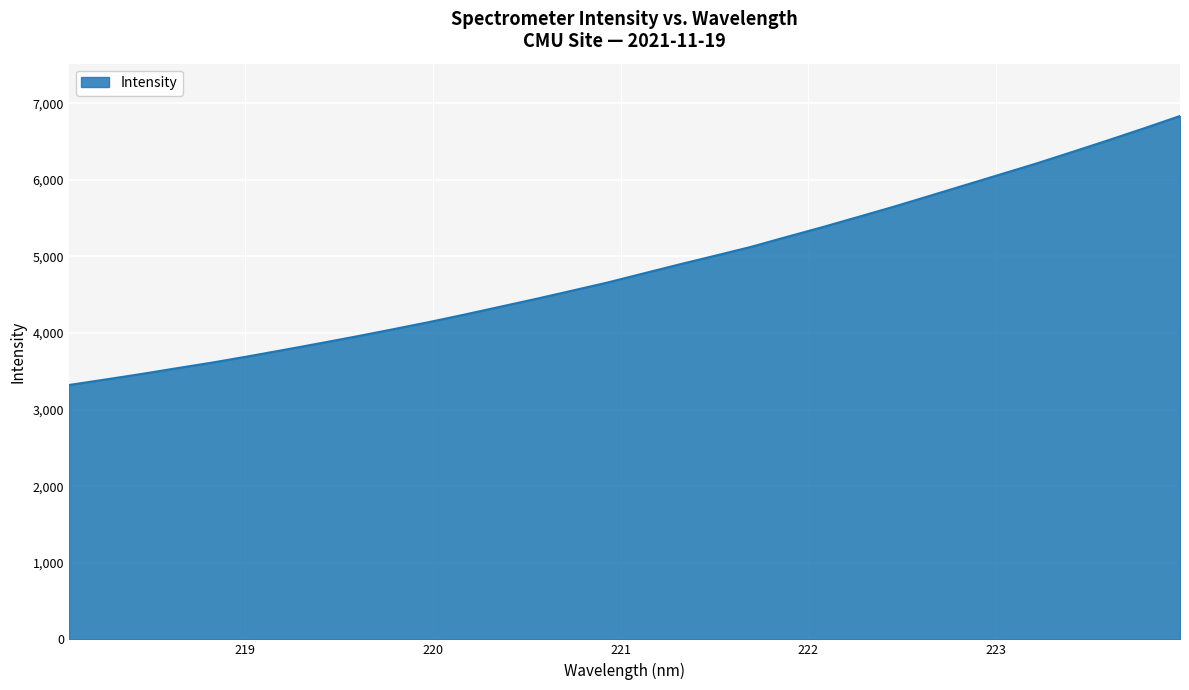

What is the maximum value shown in the chart?

6832.1